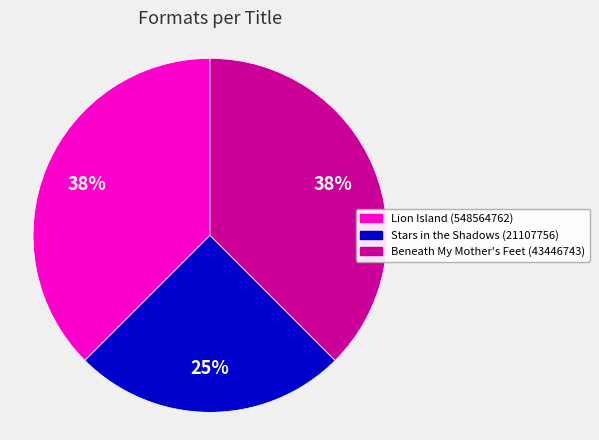

Count the number of slices in the pie.

3